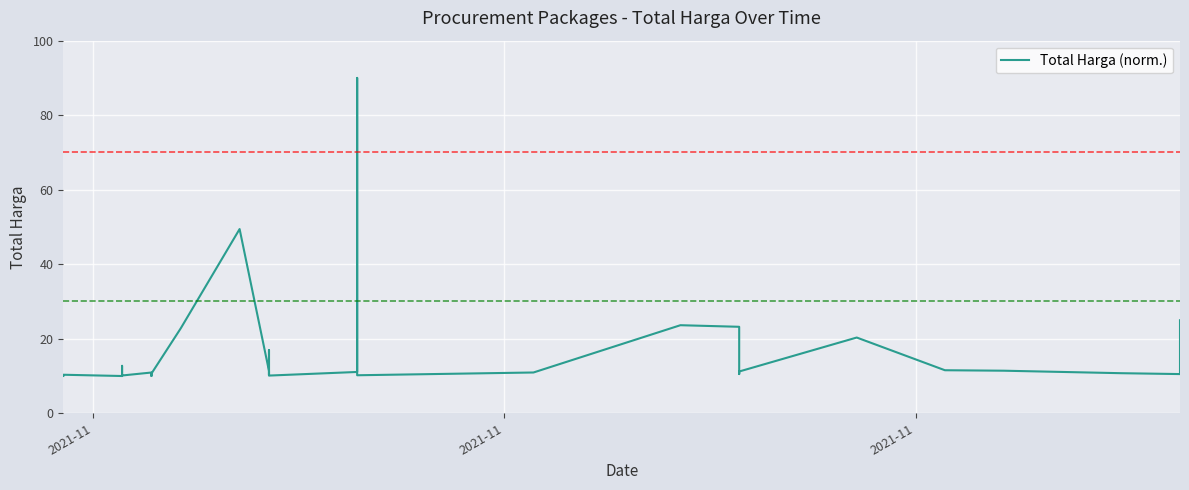

Count the number of data series in this chart.

1